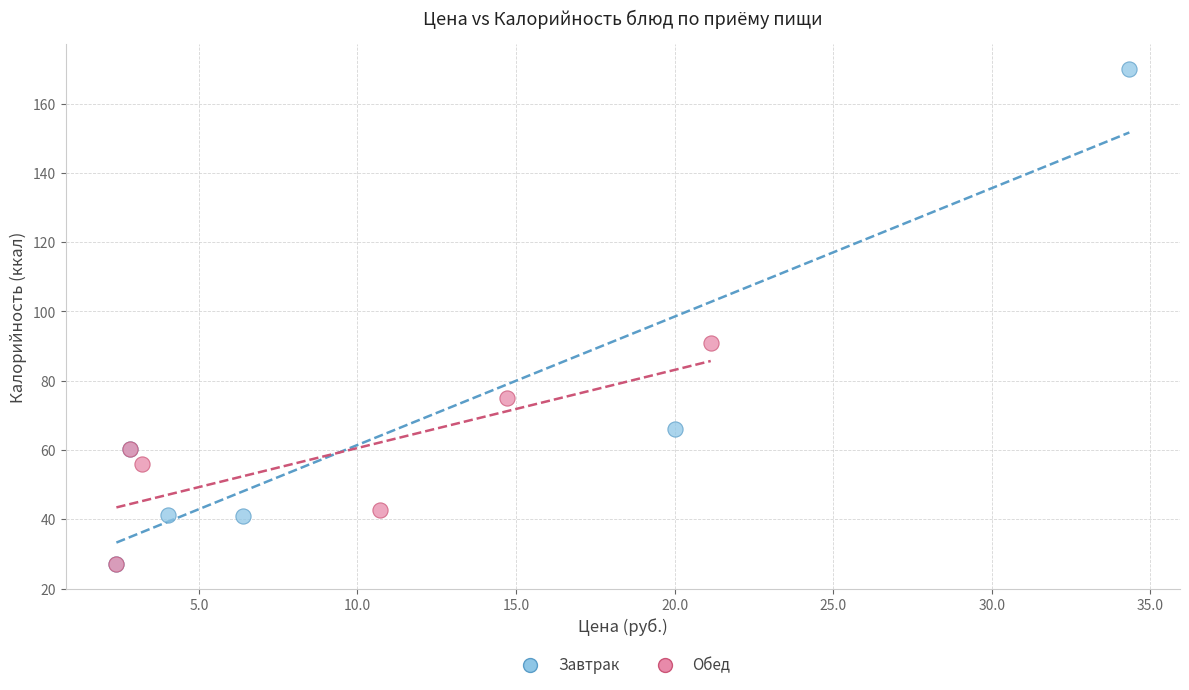

Which series has the largest Y range (max minus min)?

Завтрак